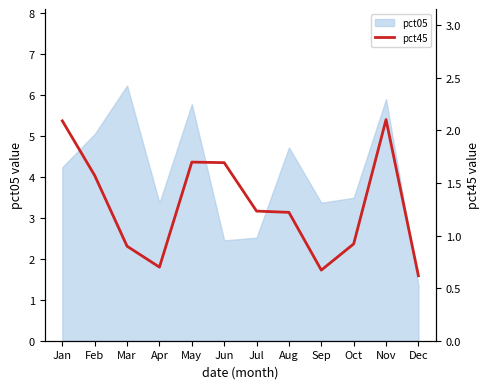

What is the smallest value displayed?

0.6